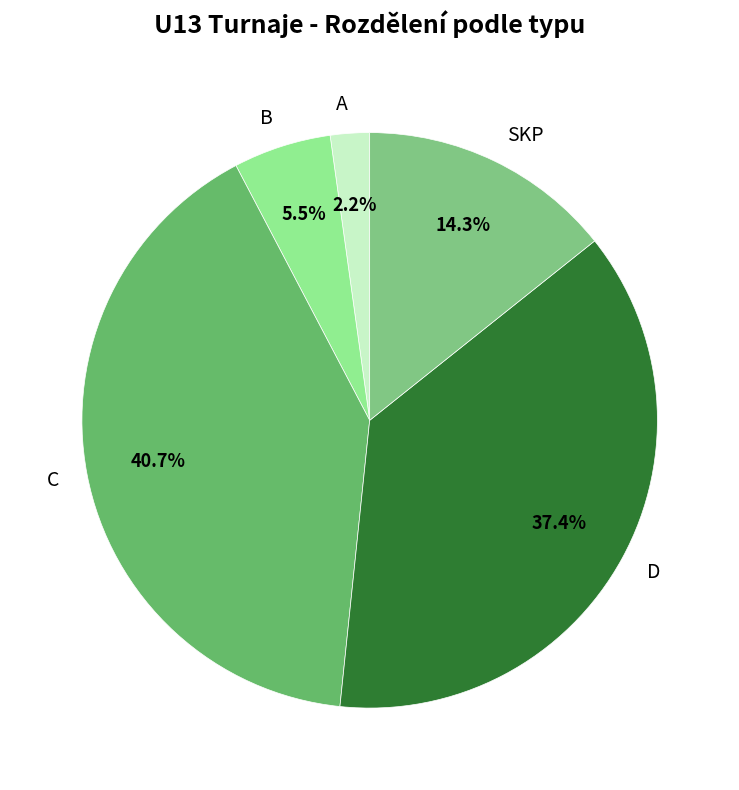

Do B and D together represent more than half of the pie?

No